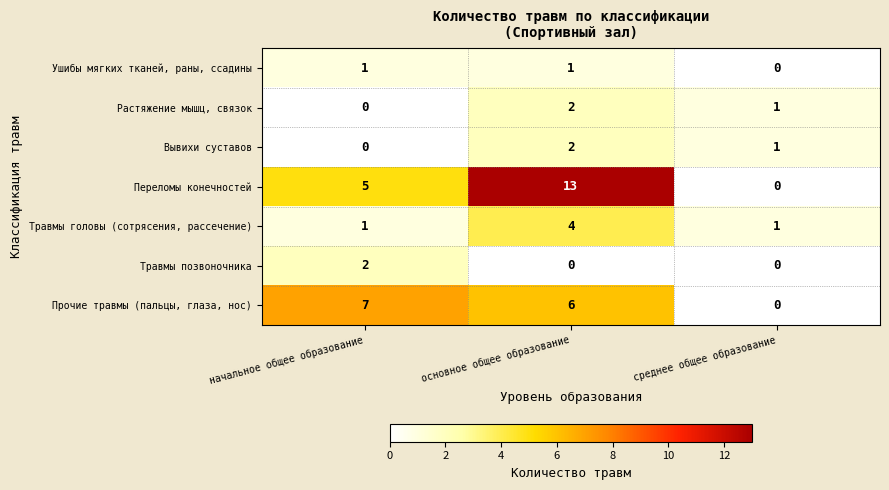

Is it true that Прочие травмы (пальцы, глаза, нос) equals 6 at основное общее образование?

True